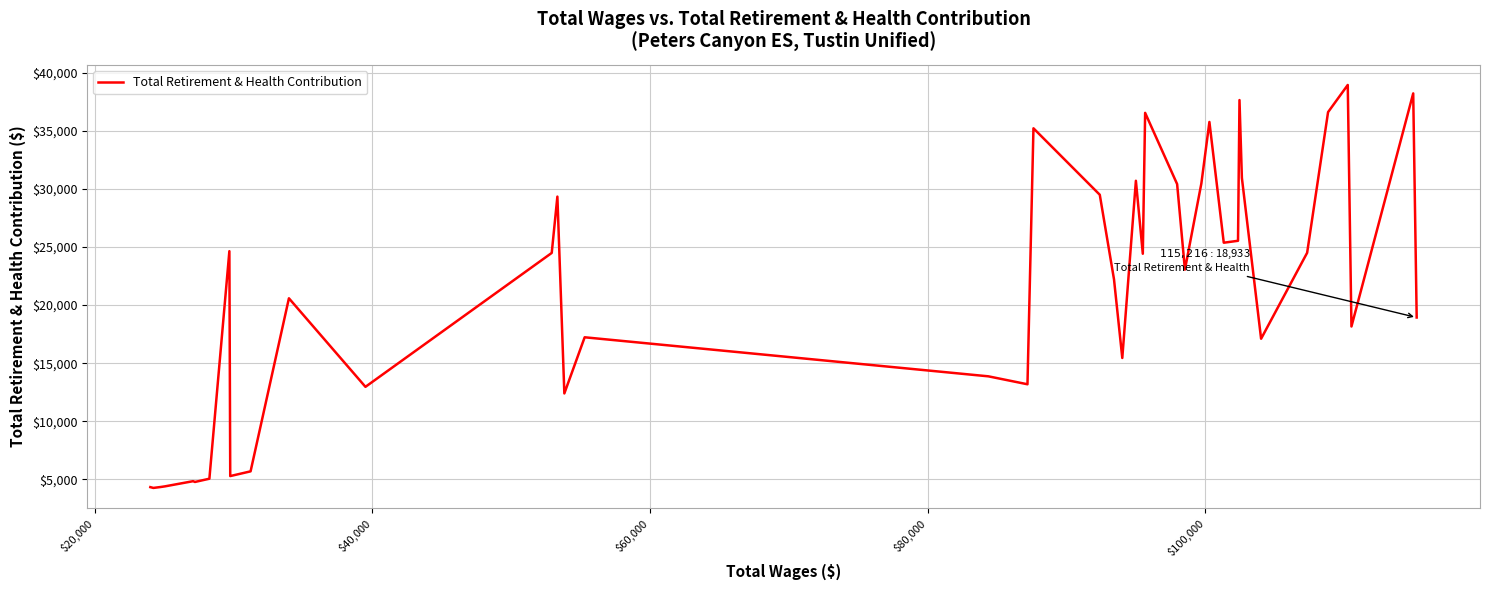

What is the difference between the maximum and minimum values?

34693